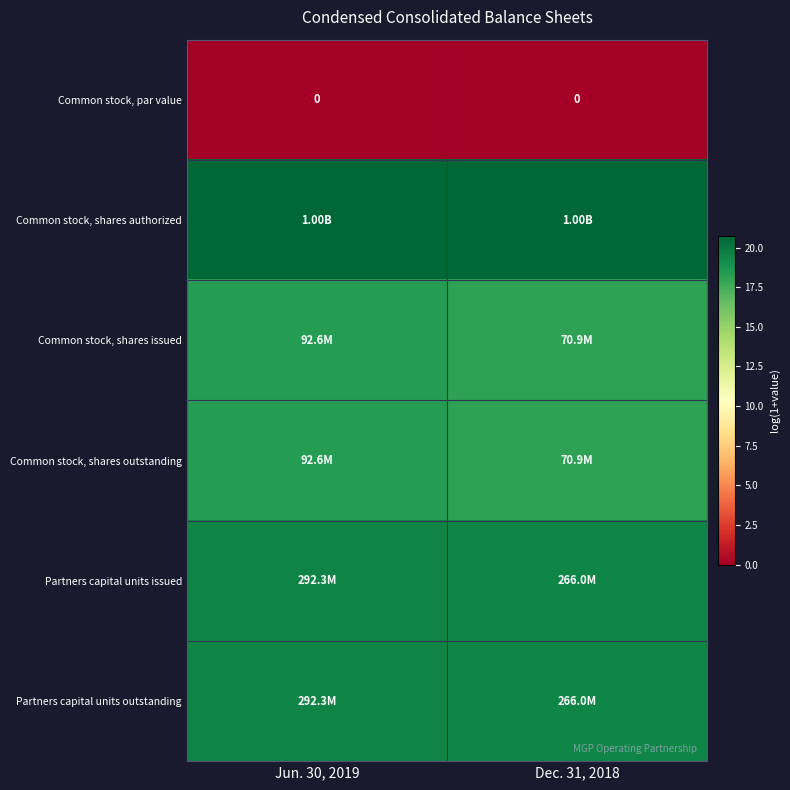

At how many categories does at least one series exceed 4?

2